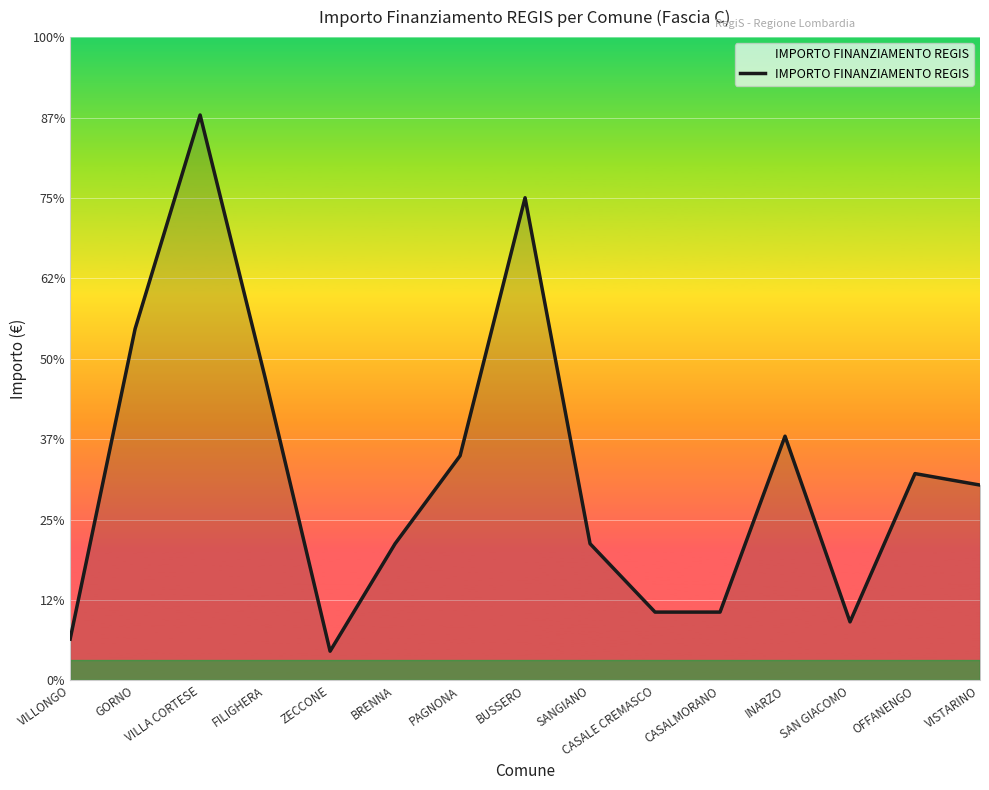

Does the chart display data point markers on the line(s)?

No